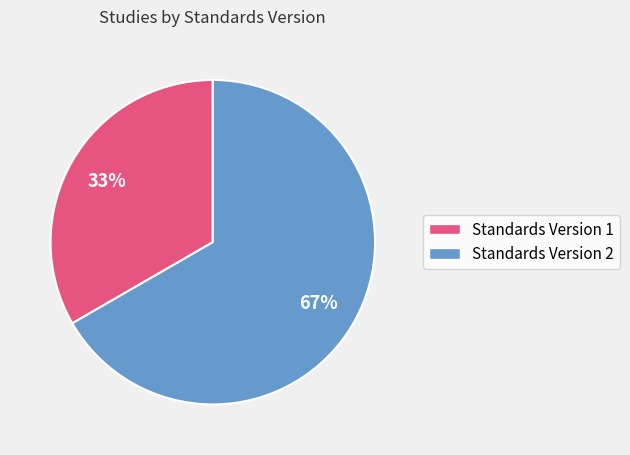

Combined, do Standards Version 1 and Standards Version 2 account for over 50%?

Yes